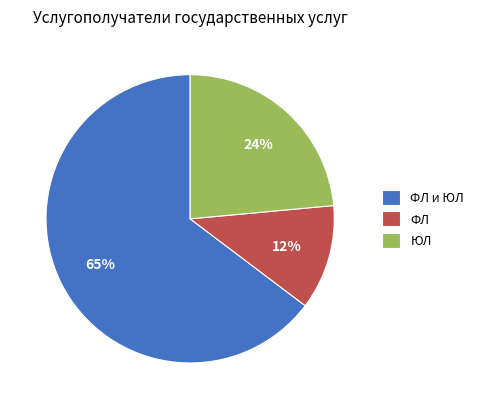

Rank the categories by value from lowest to highest.

ФЛ, ЮЛ, ФЛ и ЮЛ